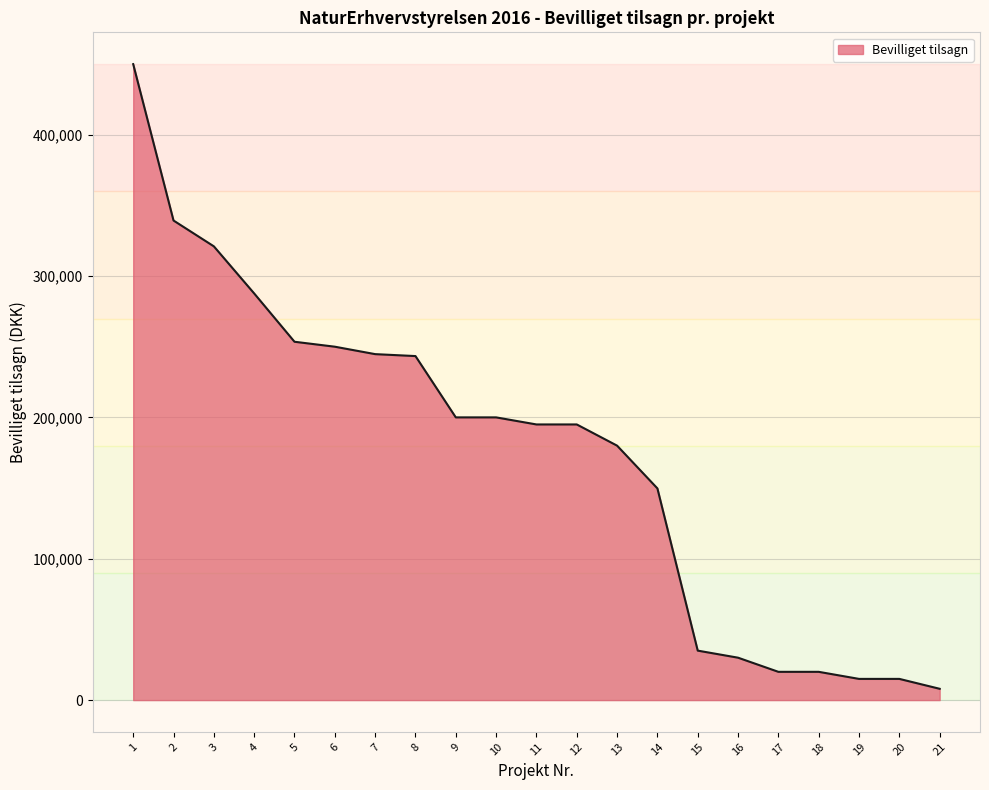

Is it true that the value at 20 is 15000?

True